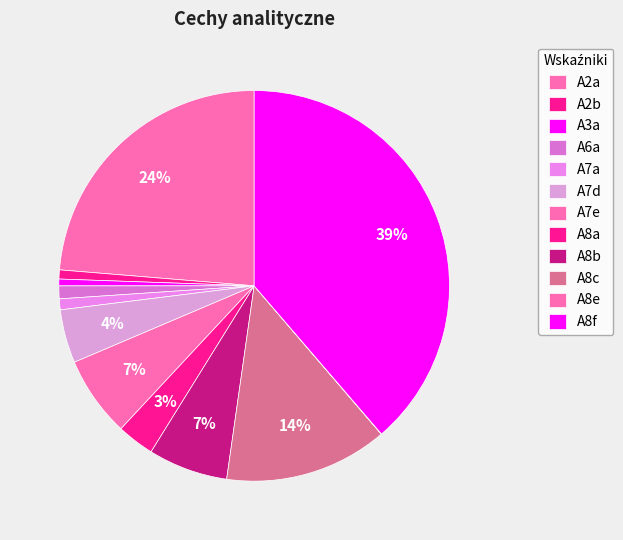

To the nearest percent, what is the average slice percentage?

8%